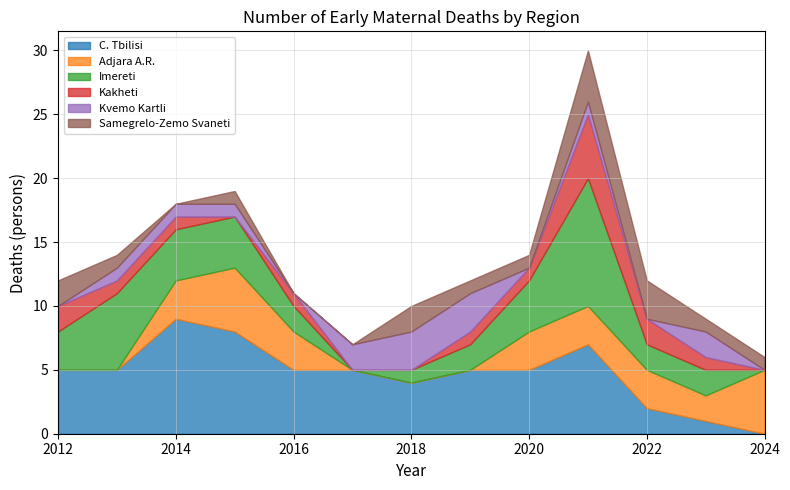

Is it true that Samegrelo-Zemo Svaneti equals 1 at 2020?

True